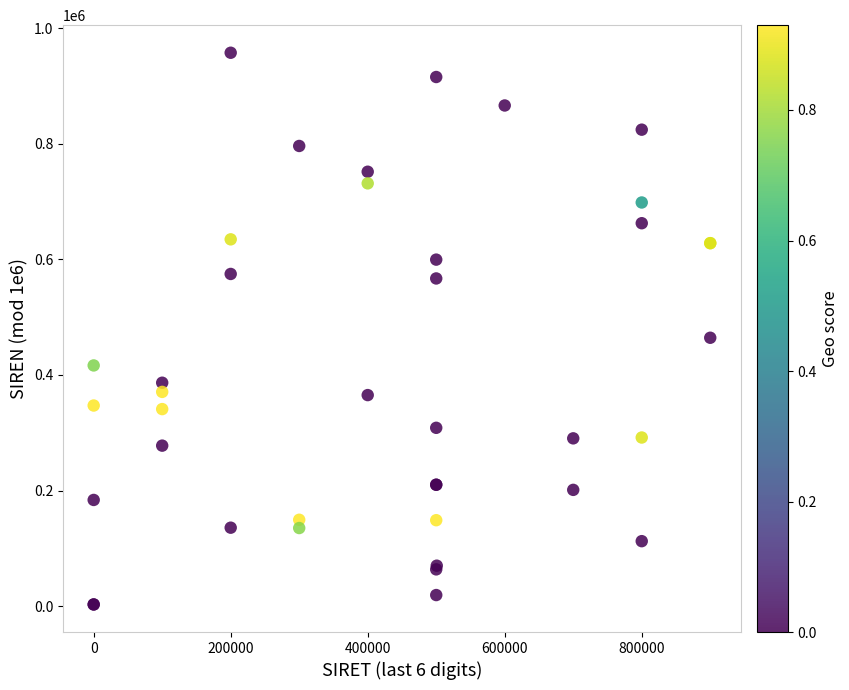

What Y value in the scatter plot is closest to 480286?

464439